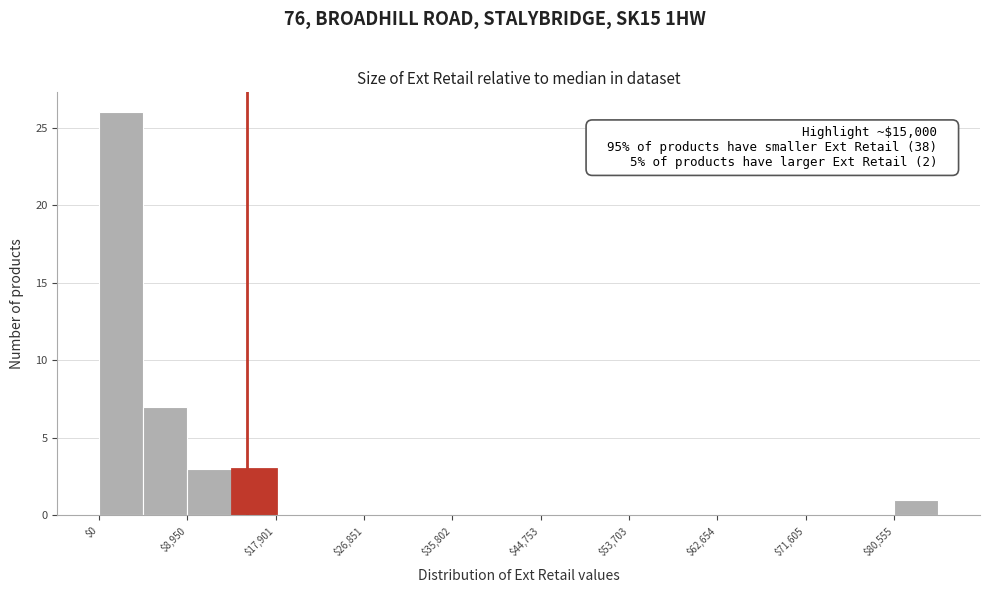

Over which range of the x-axis is the bar tallest?

0 to 4000